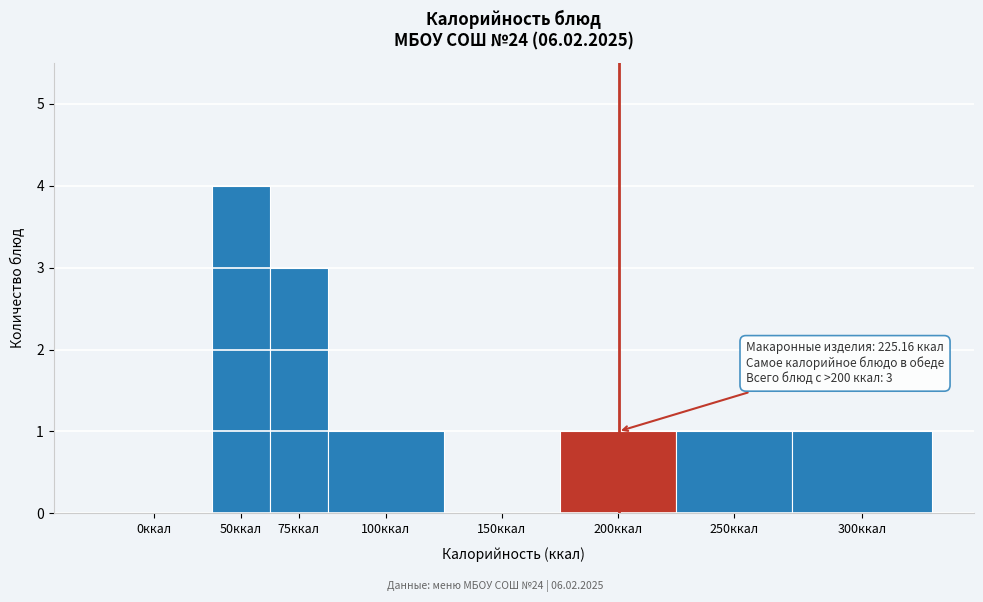

Reading left to right, extract all data points from this chart.

0ккал=0	50ккал=4	75ккал=3	100ккал=1	150ккал=0	200ккал=1	250ккал=1	300ккал=1